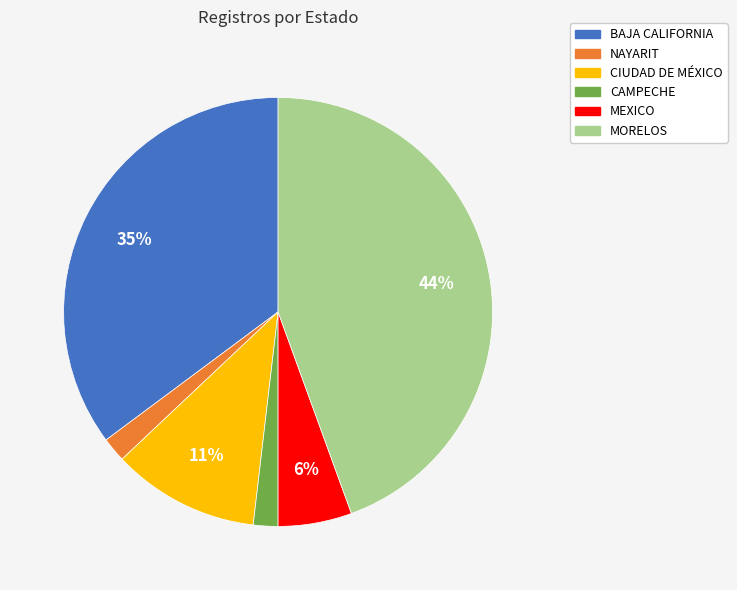

Is CAMPECHE the majority of the pie?

No